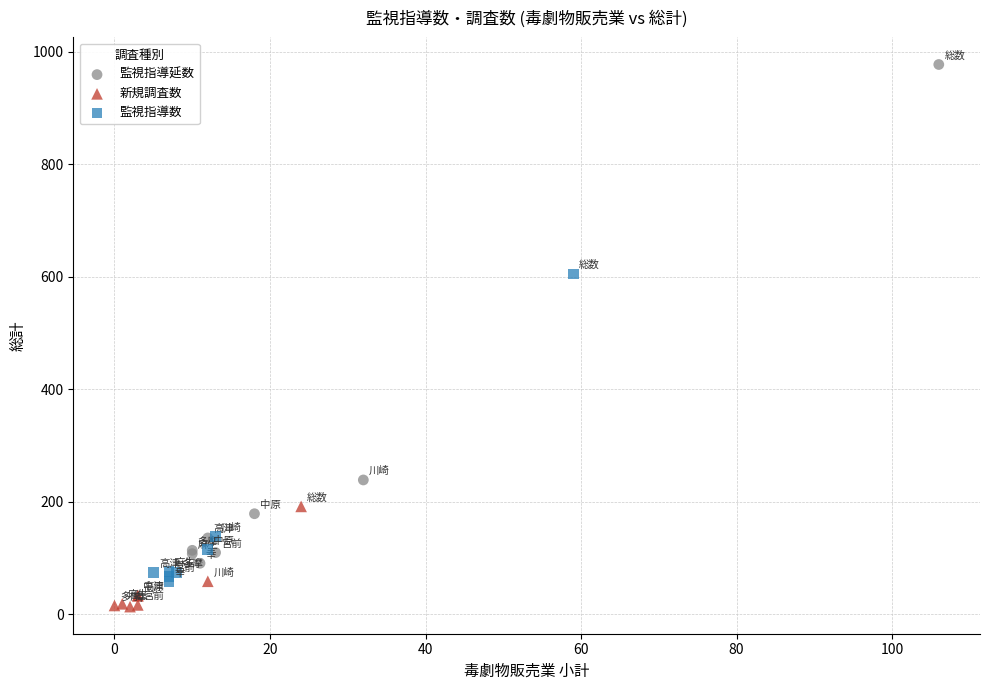

What are all the series names shown in the legend?

監視指導延数, 新規調査数, 監視指導数